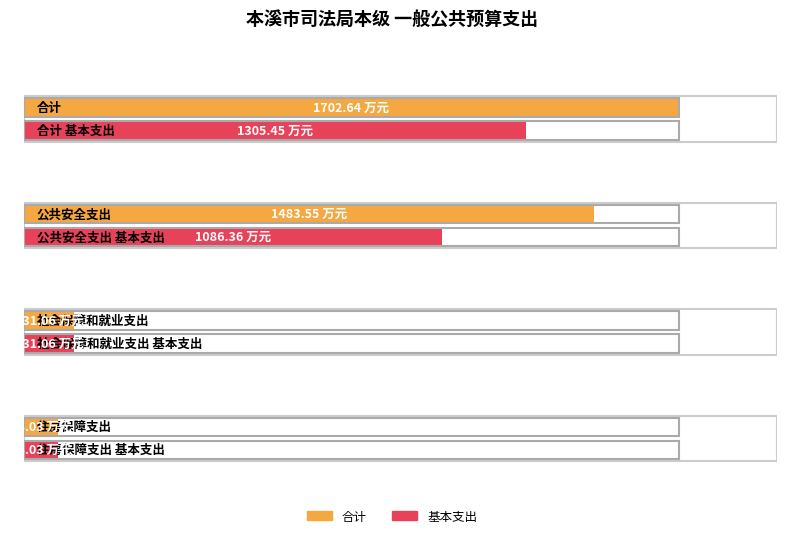

Which series has the largest range (max minus min)?

合计